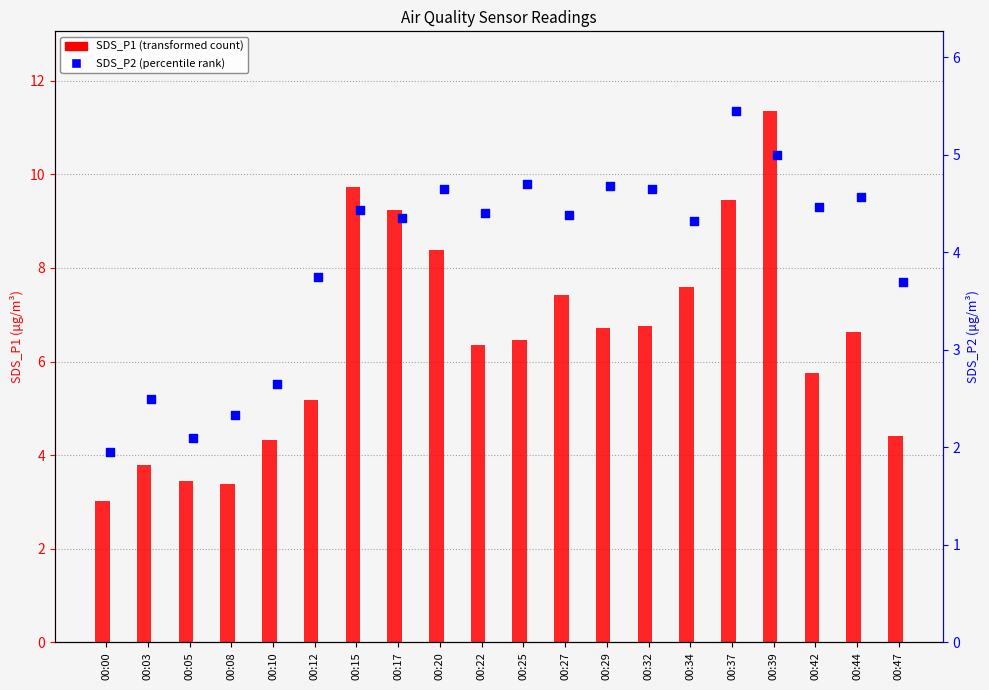

Which series has the largest total across all categories?

SDS_P1 (transformed count)